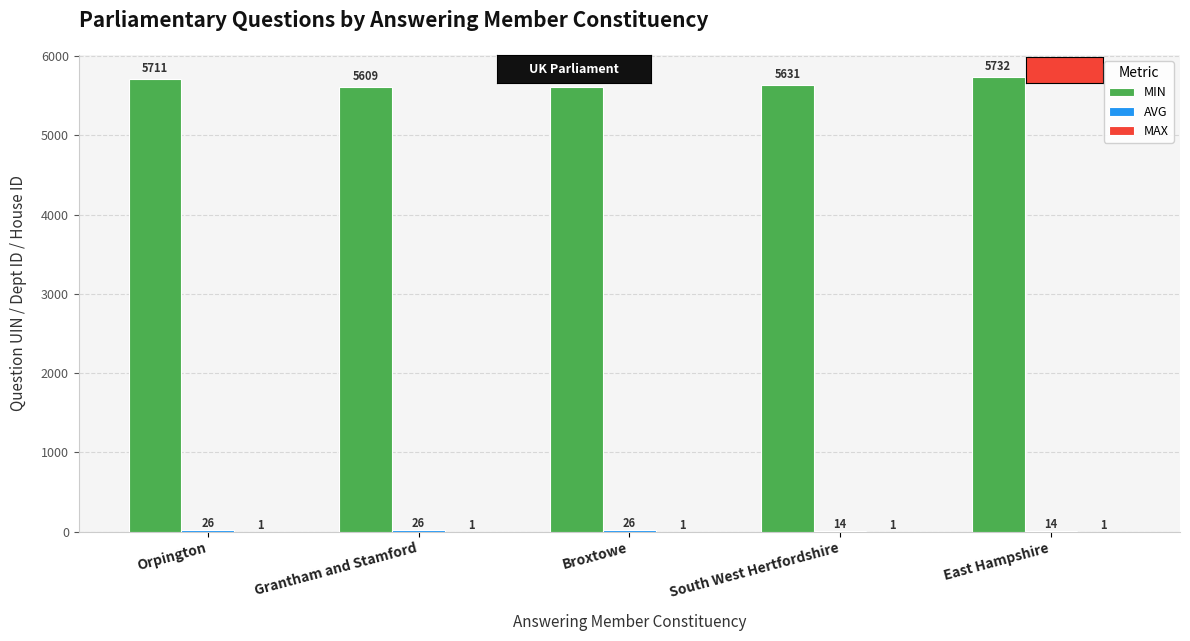

Between Grantham and Stamford and Broxtowe, which series saw the biggest shift?

MIN